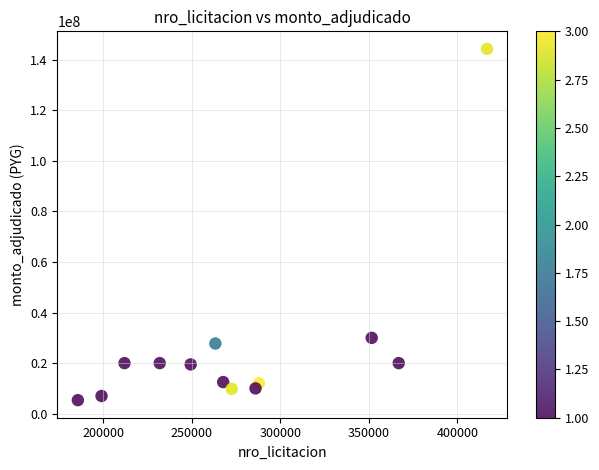

What Y value in the scatter plot is closest to 74842500?

30000000